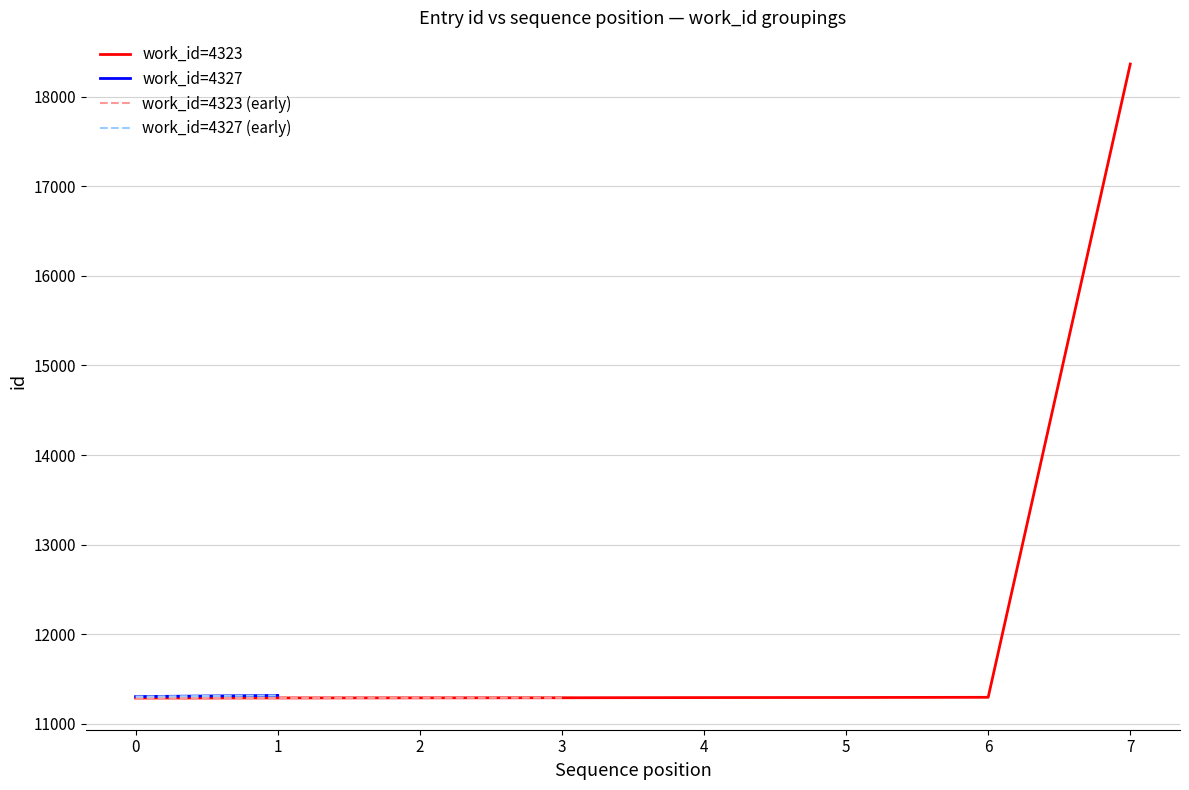

The value of work_id=4323 at 2 is 11288. True or false?

True